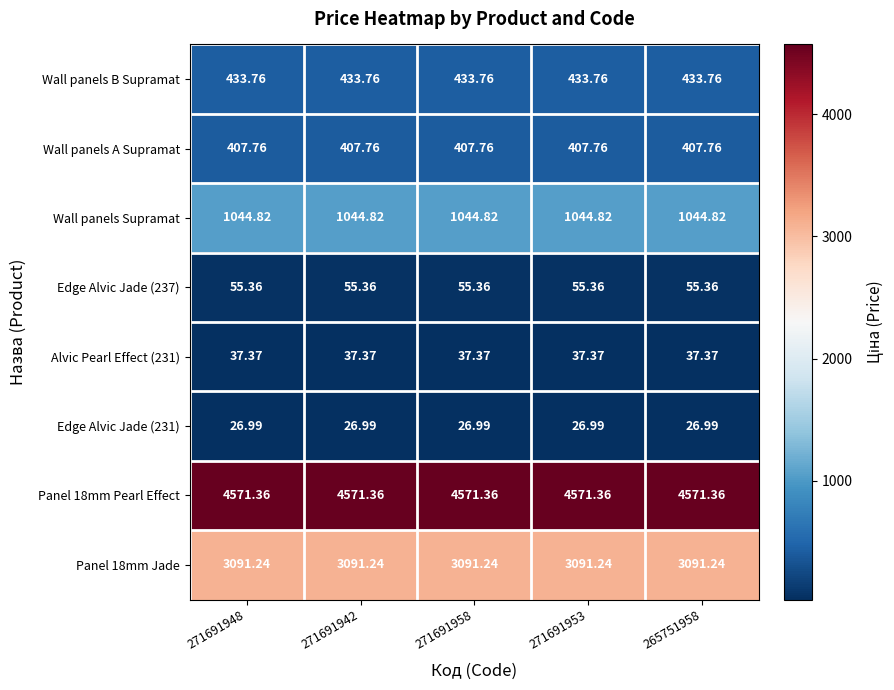

Is the value of Panel 18mm Jade at 265751958 greater than the value of Alvic Pearl Effect (231) at 271691942?

Yes